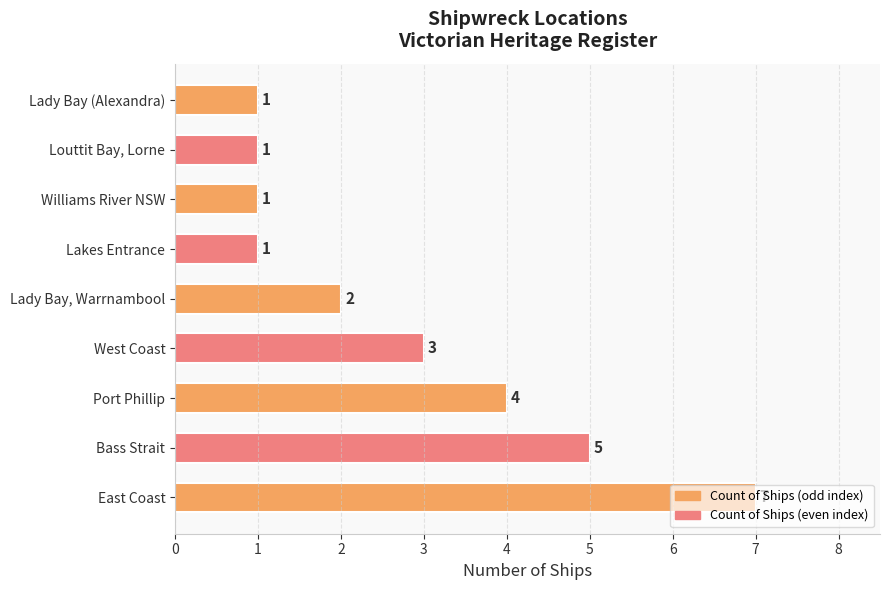

What is the difference between the second highest and minimum values?

4